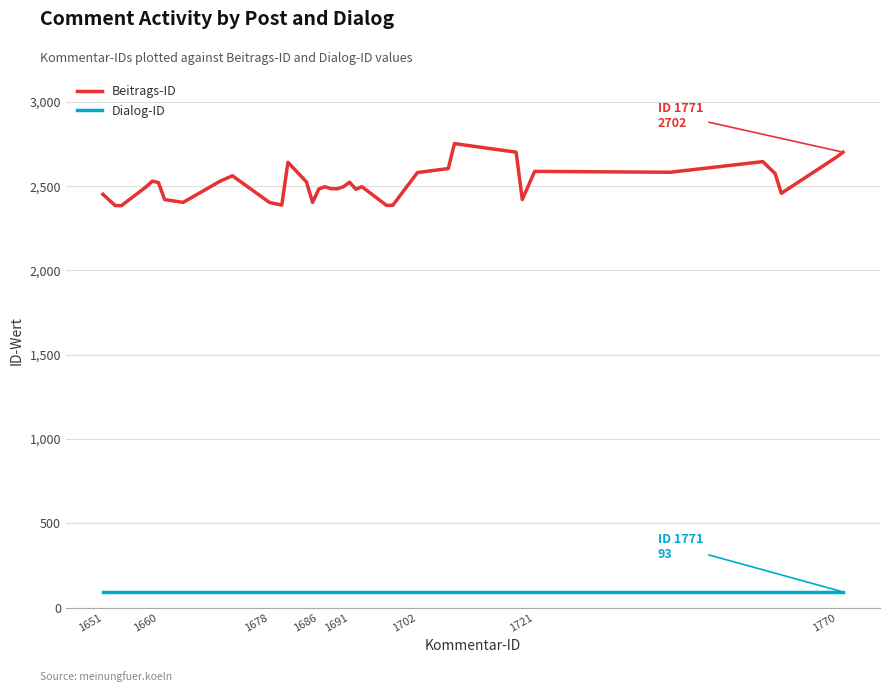

True or false: Dialog-ID and Beitrags-ID intersect in this chart.

False